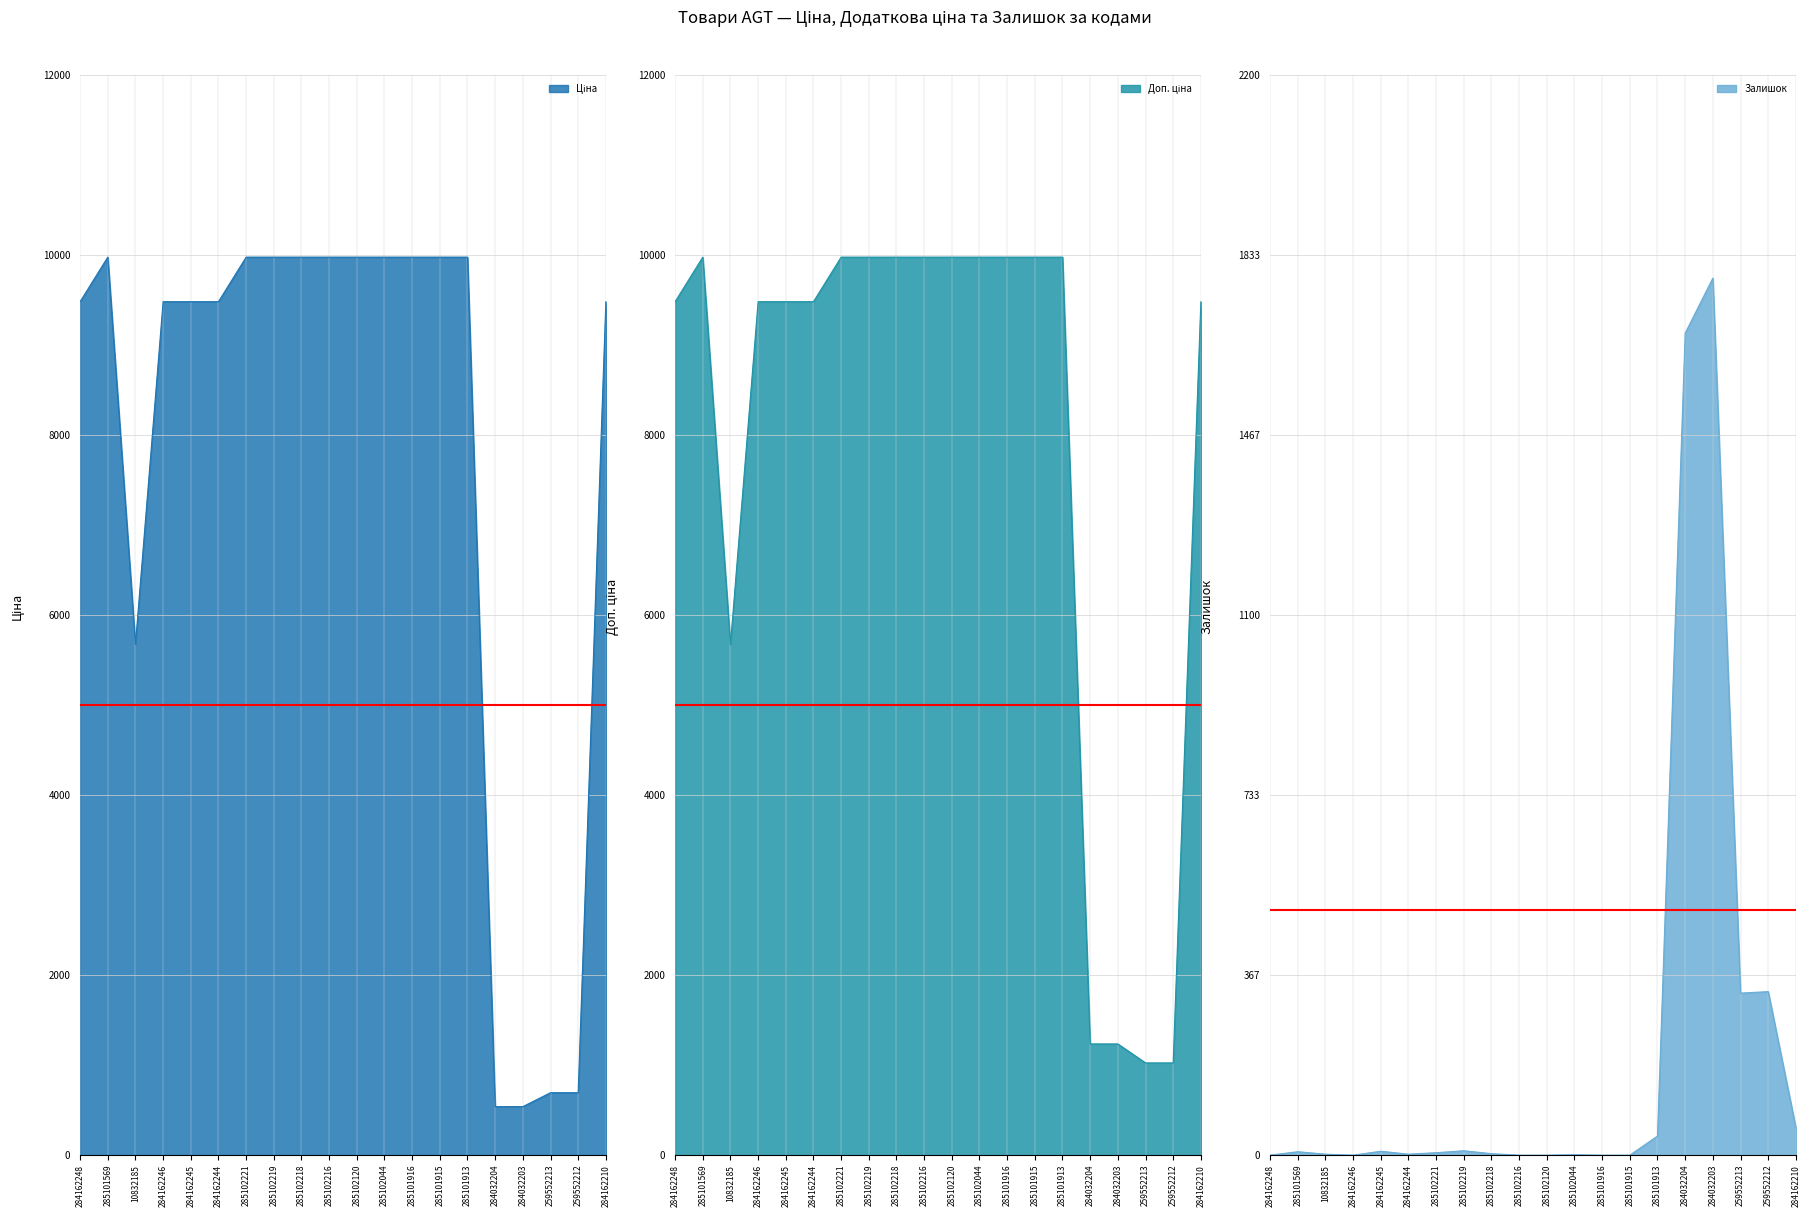

What is the difference between the second highest and minimum values in the Доп. ціна series?

8950.4